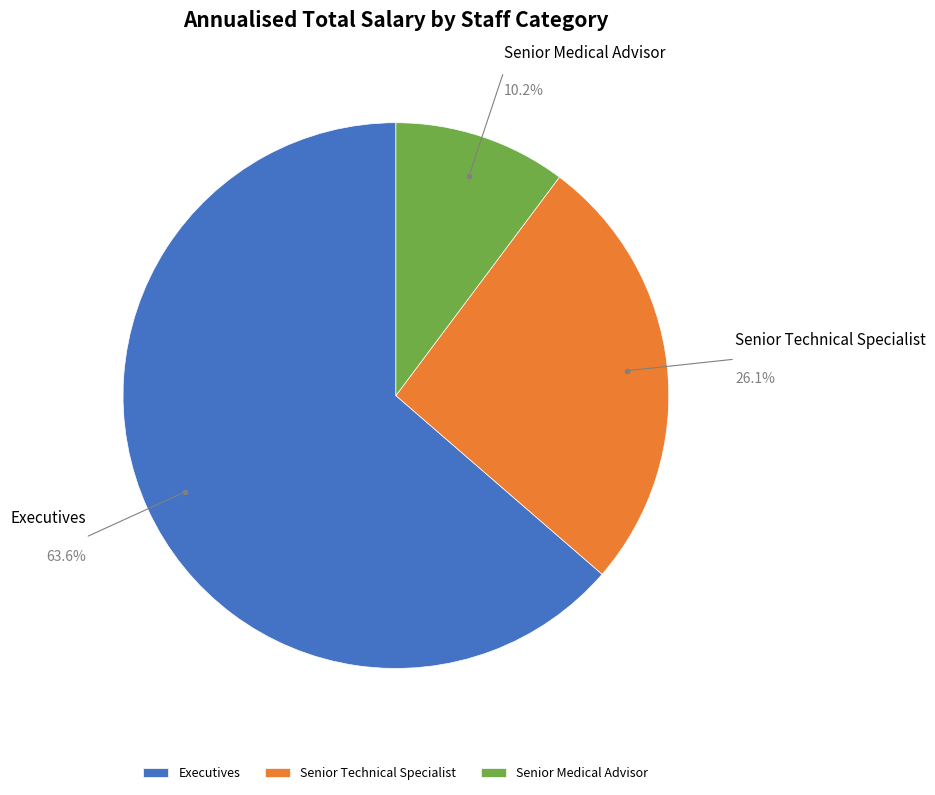

What is the ratio of the value at Senior Technical Specialist to the value at Executives?

0.4